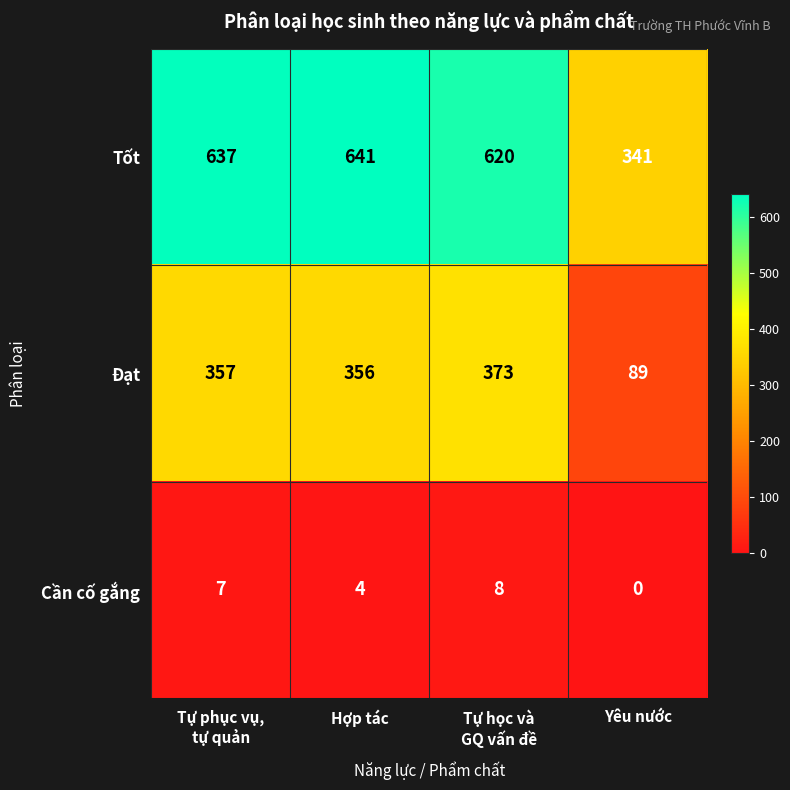

Is it true that Đạt equals 24 at Yêu nước?

False